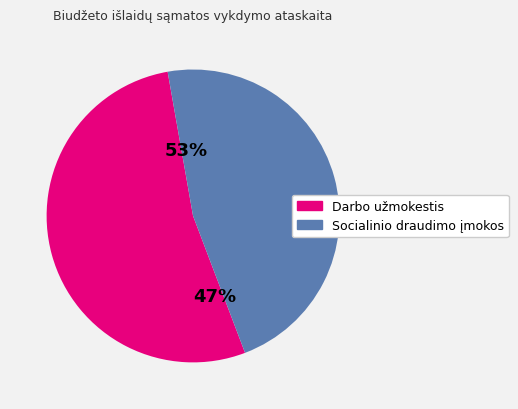

Combined, what portion of the pie is Socialinio draudimo įmokos and Darbo užmokestis?

100.0%